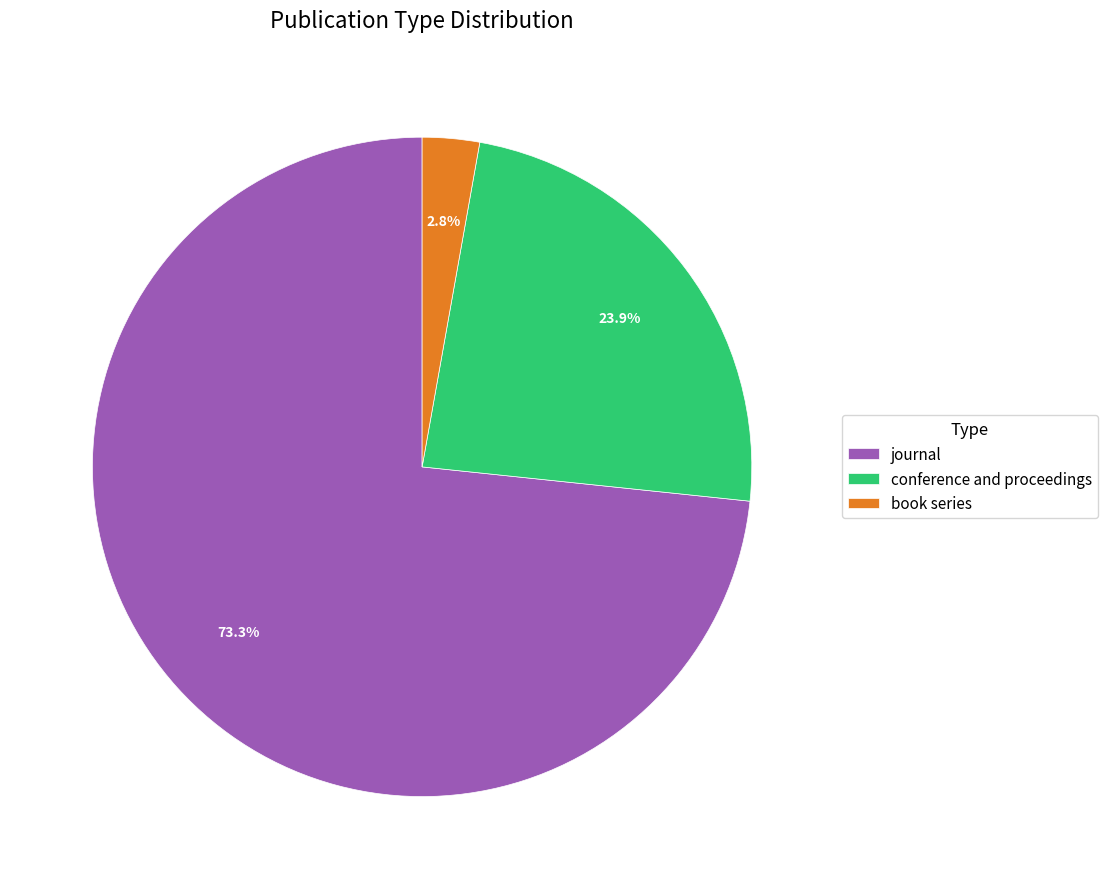

To the nearest percent, what portion does journal represent?

73%